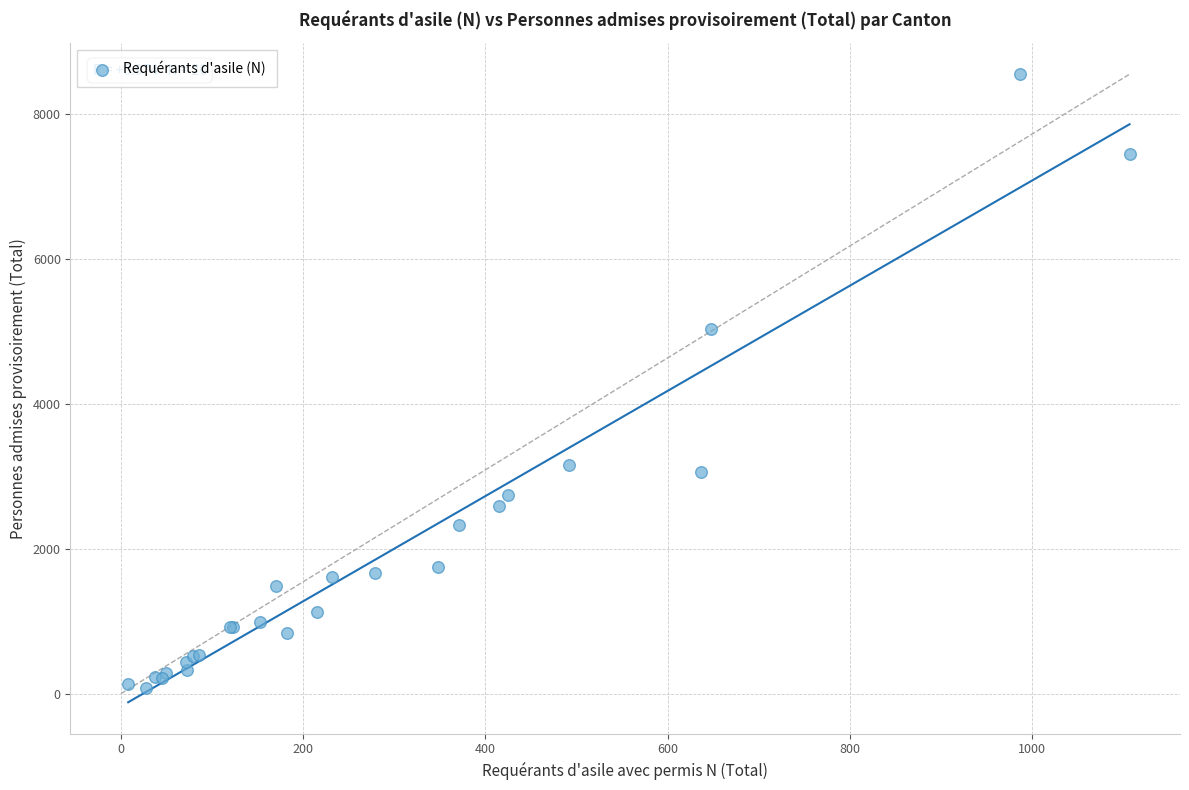

What Y value in the scatter plot is closest to 4315?

5036